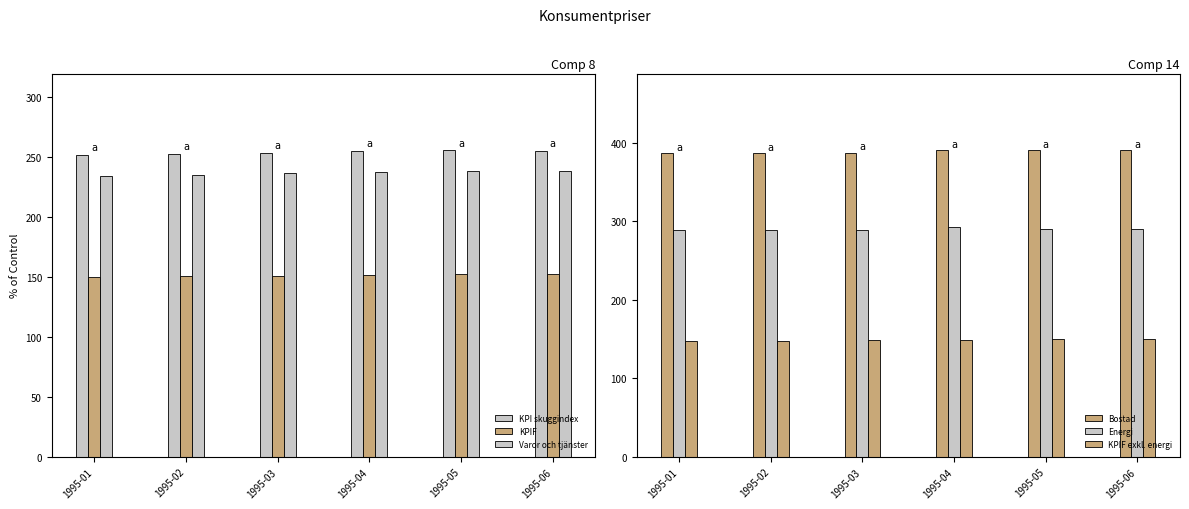

The value of KPI skuggindex at 1995-01 is 251.6. True or false?

True